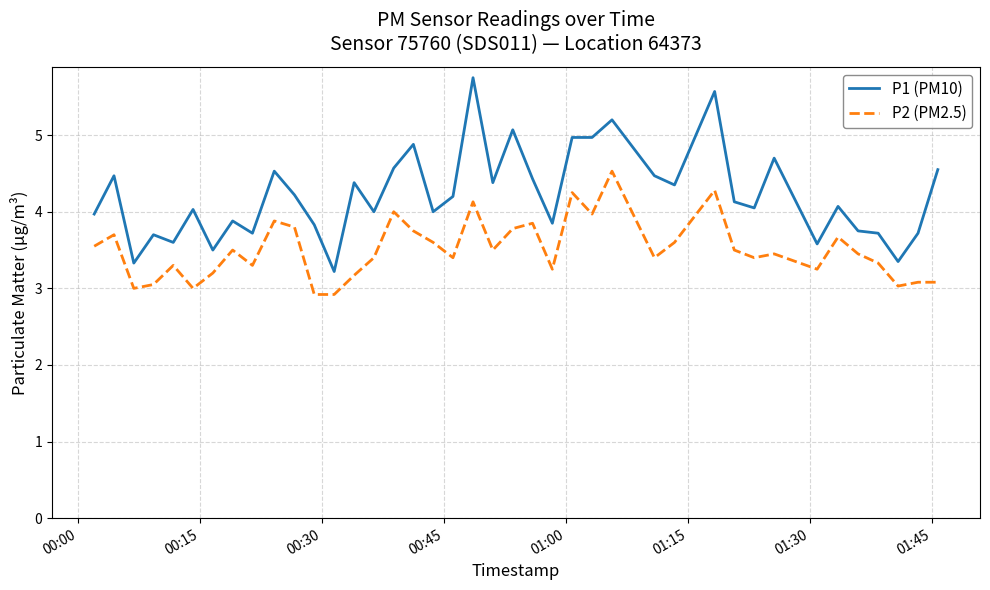

List the series in order of their peak value, lowest first.

P2 (PM2.5), P1 (PM10)